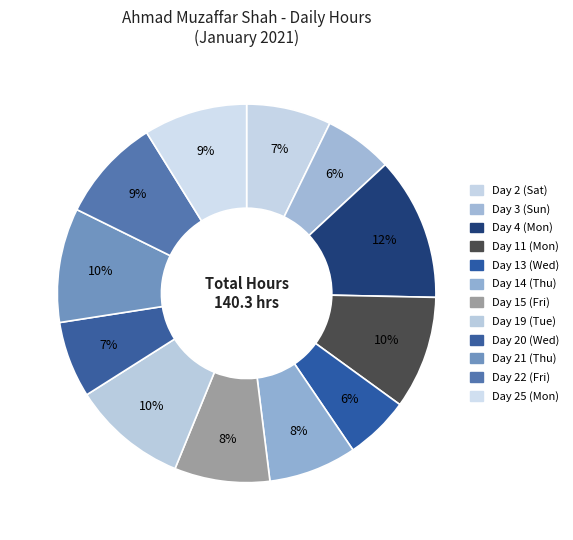

The Day 11 (Mon) slice represents 10% of the pie. True or false?

True